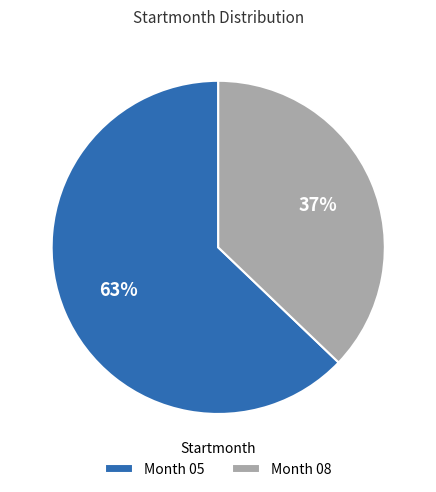

Between Month 05 and Month 08, which is larger?

Month 05